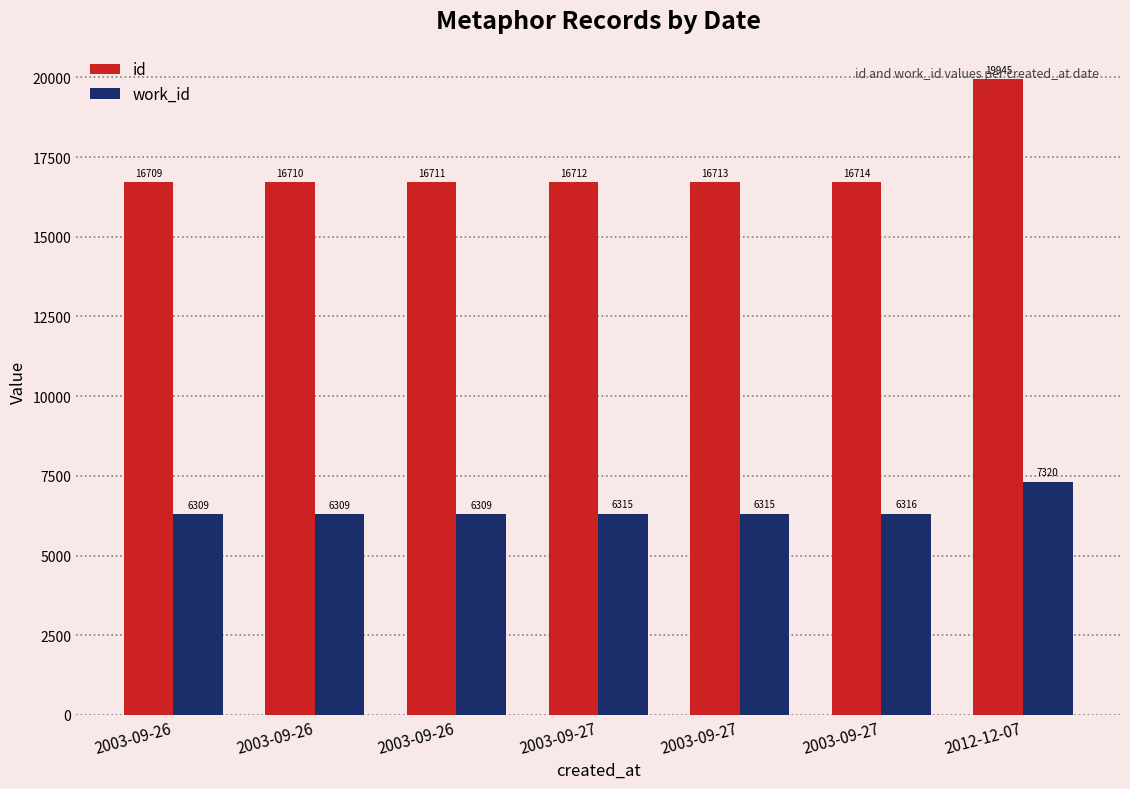

How many categories are shown in the chart?

7